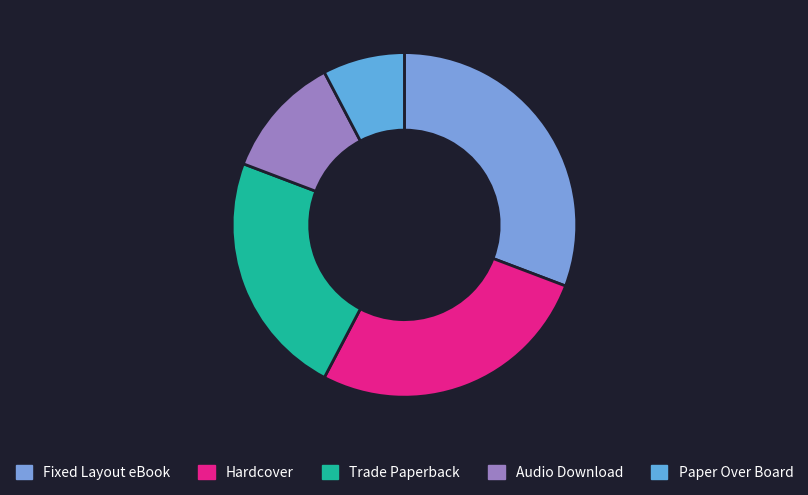

Does Trade Paperback represent more than half of the total?

No